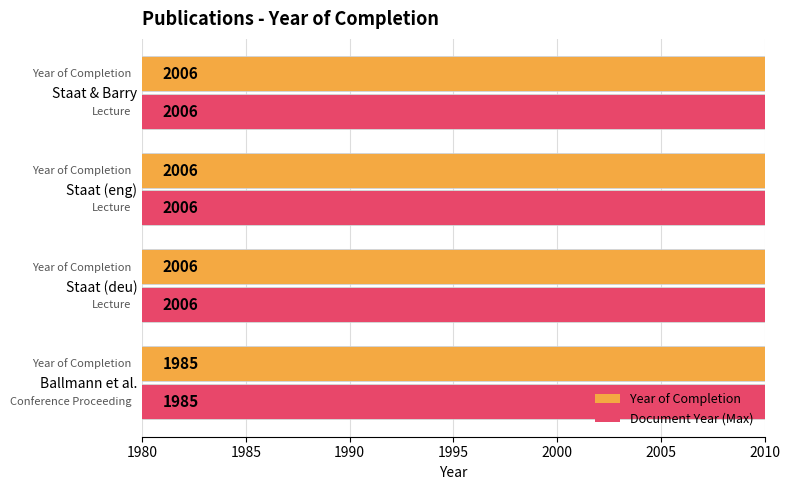

What is the value of the Year of Completion bar at the 4th from the left?

2006